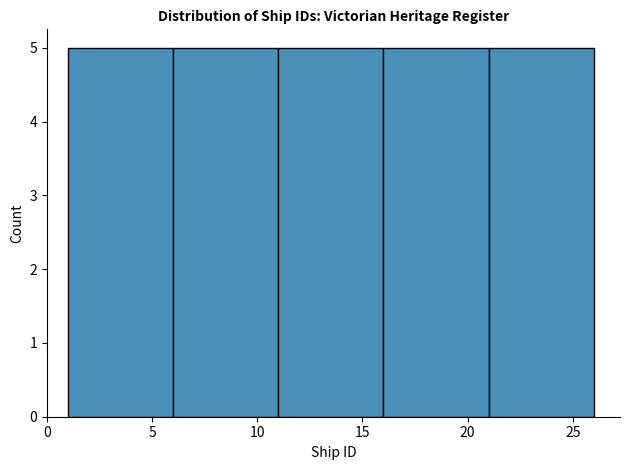

Reading left to right, transcribe this chart: for each bar, give the range it covers on the x-axis and its height. The values are not printed on the chart, so give them approximately, as read against the axis.

1 to 6: 5
6 to 11: 5
11 to 16: 5
16 to 21: 5
21 to 26: 5